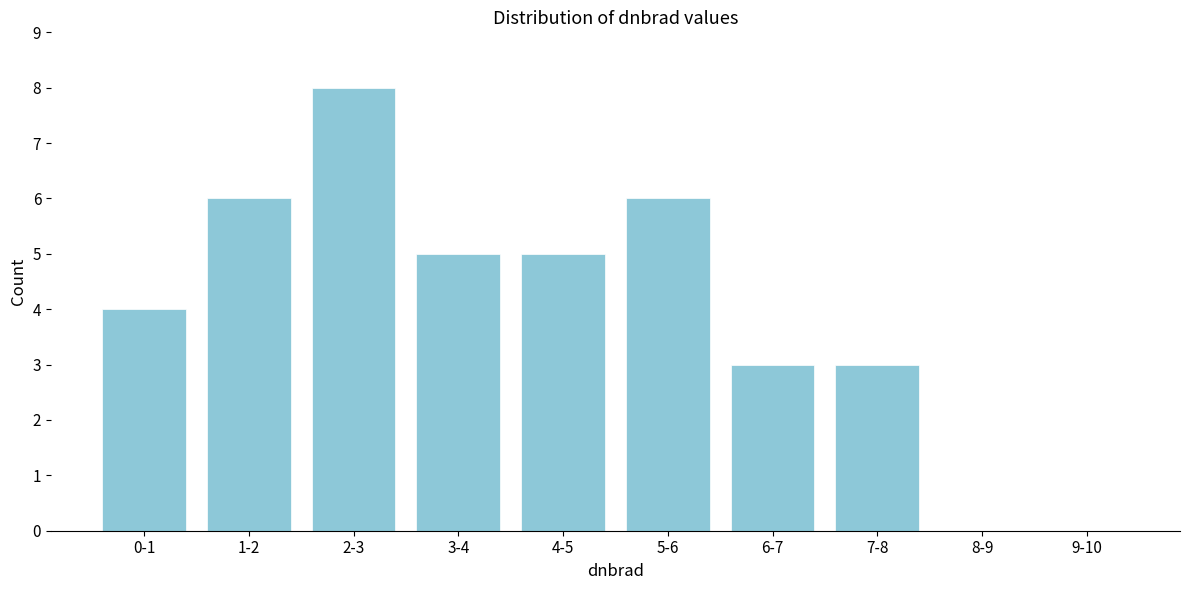

Reading left to right, extract all data points from this chart.

0-1=4	1-2=6	2-3=8	3-4=5	4-5=5	5-6=6	6-7=3	7-8=3	8-9=0	9-10=0